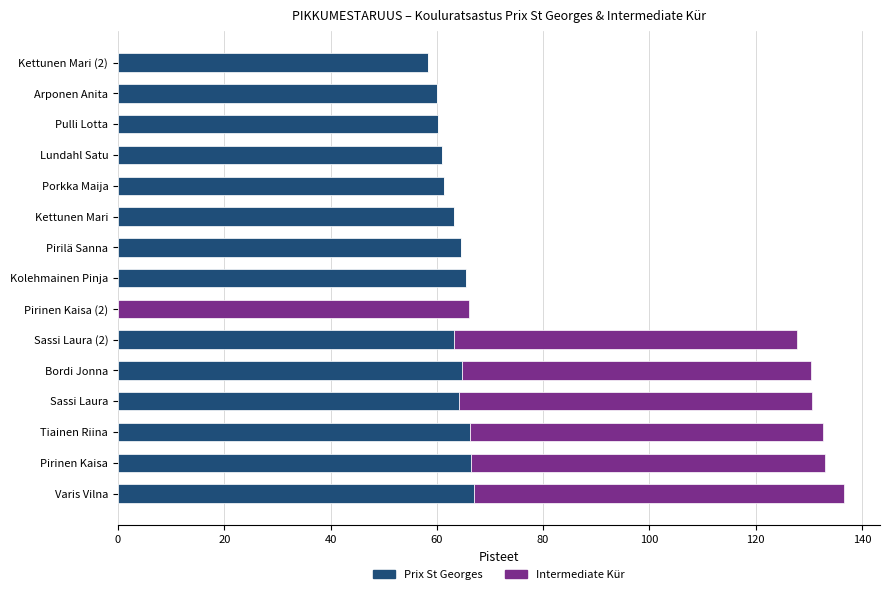

The value of Prix St Georges at Kolehmainen Pinja is 65.4. True or false?

True